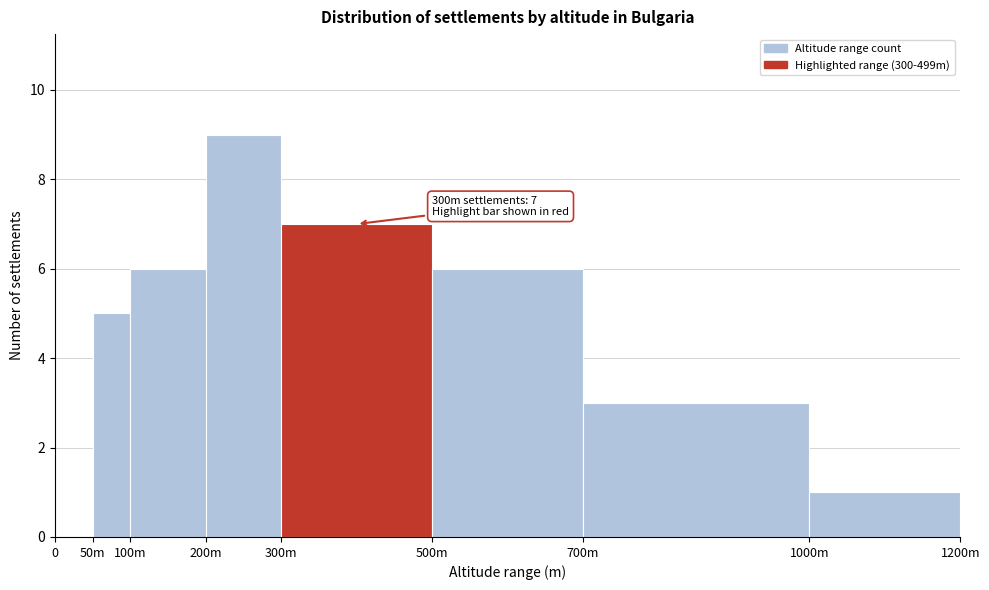

Reading left to right, what are all the values shown in this chart?

0=0	50m=5	100m=6	200m=9	300m=7	500m=6	700m=3	1000m=1